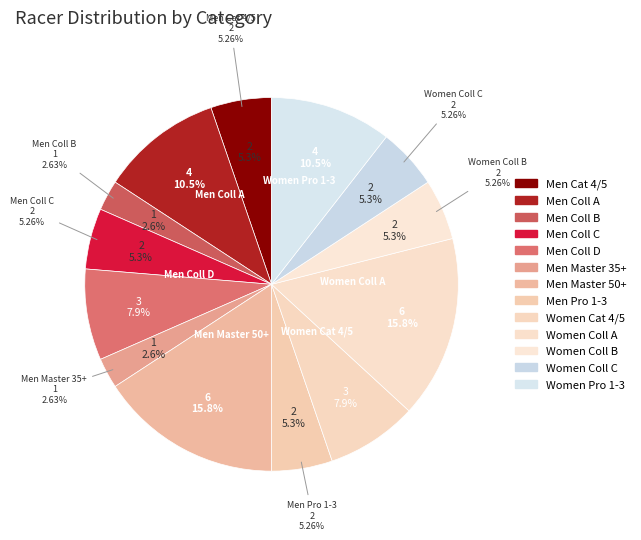

To the nearest percent, what is the difference between the largest and smallest slice percentages?

13%